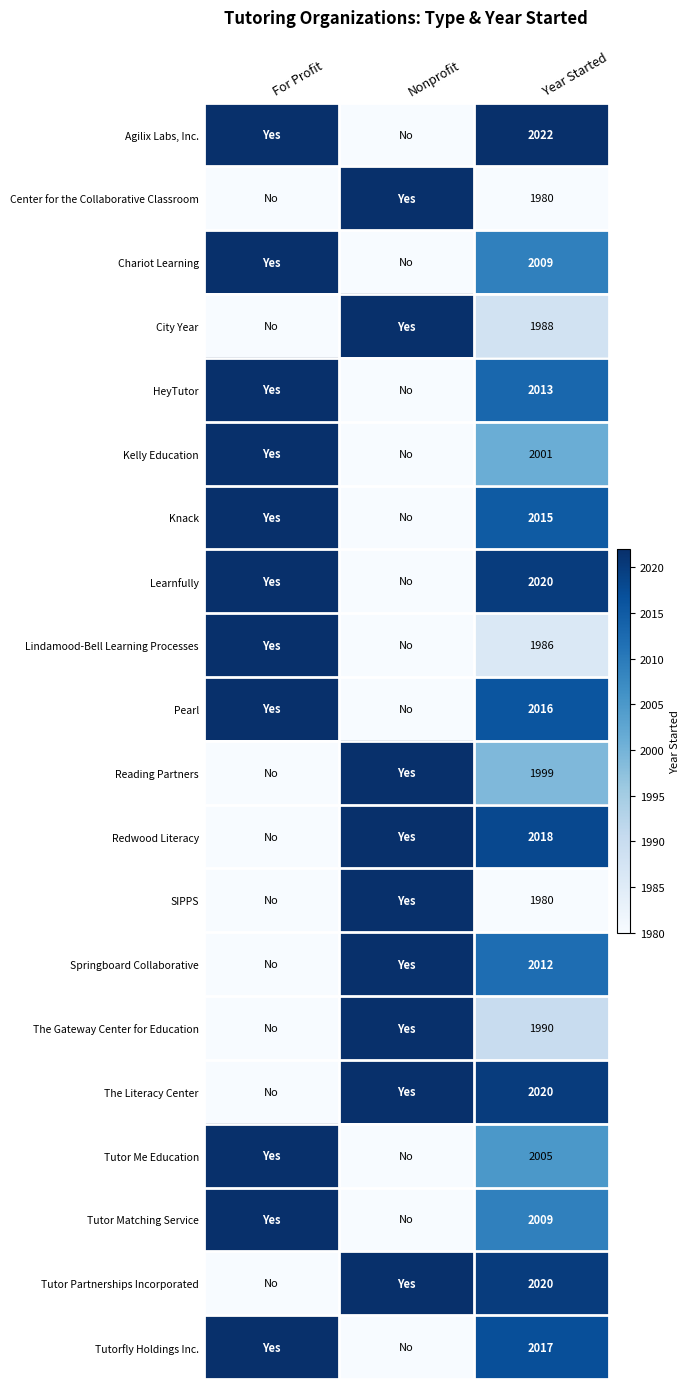

The value of Pearl at Year Started is 942. True or false?

False